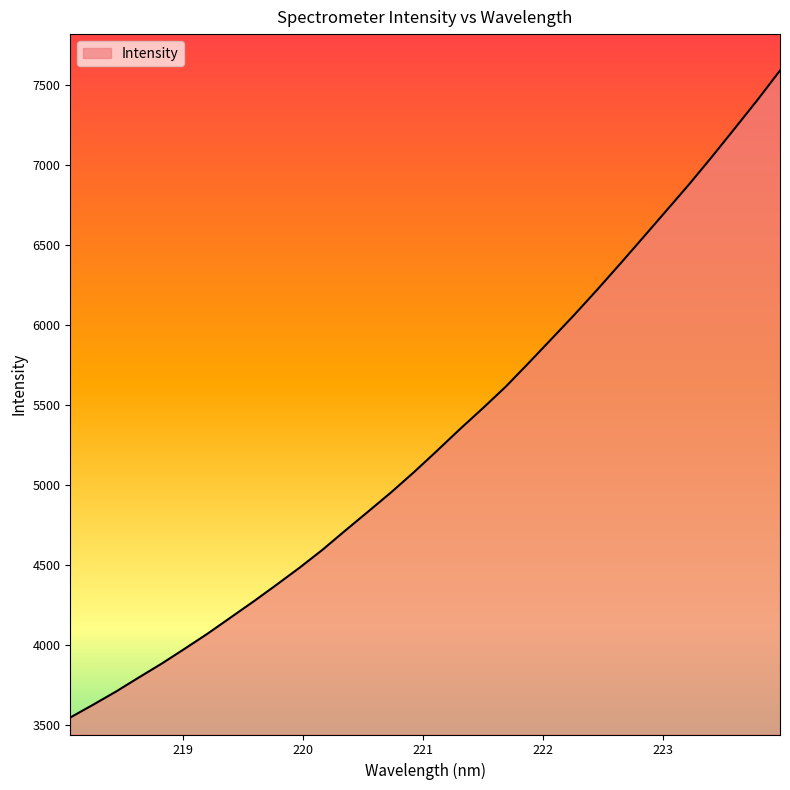

What is the minimum value shown in the chart?

3545.1